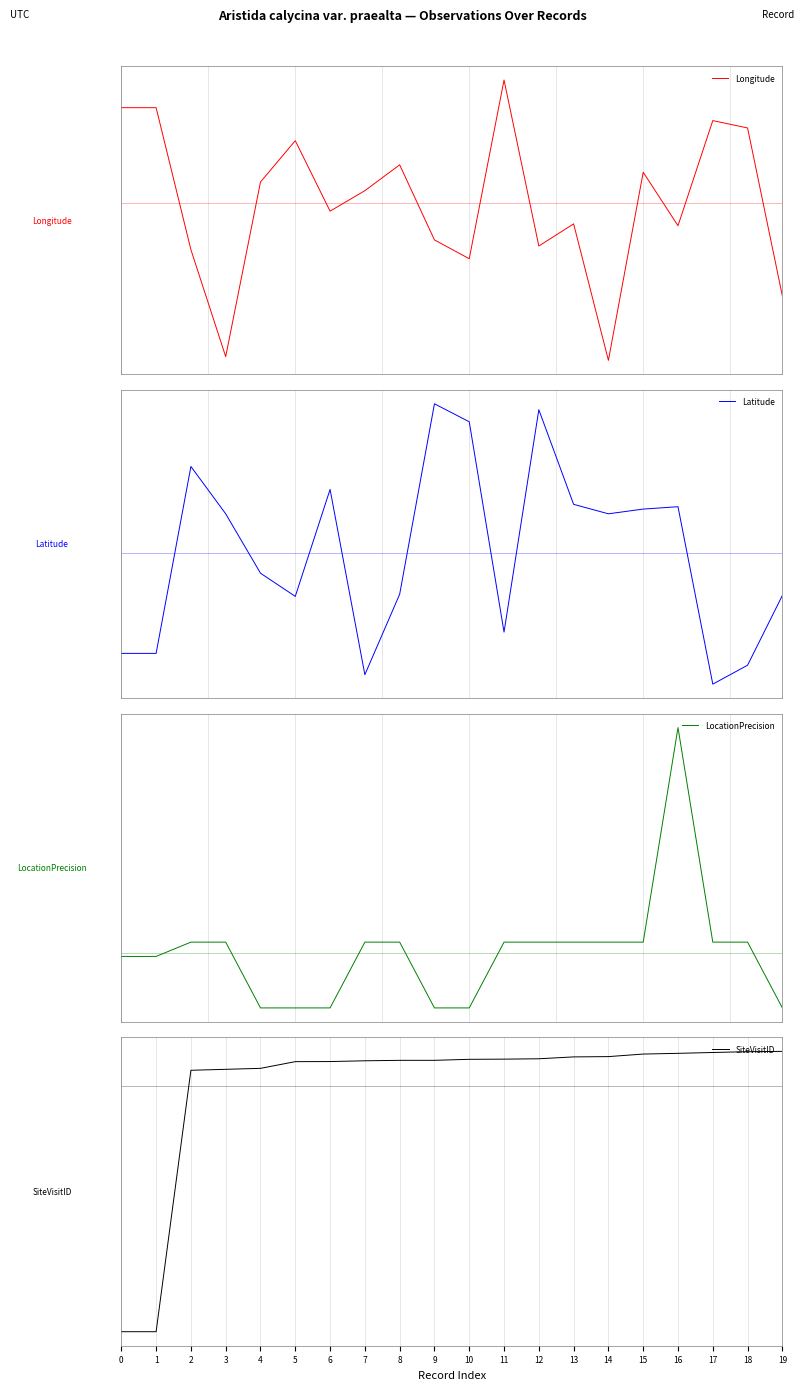

What is the difference between the maximum and minimum values in the Latitude series?

3.2